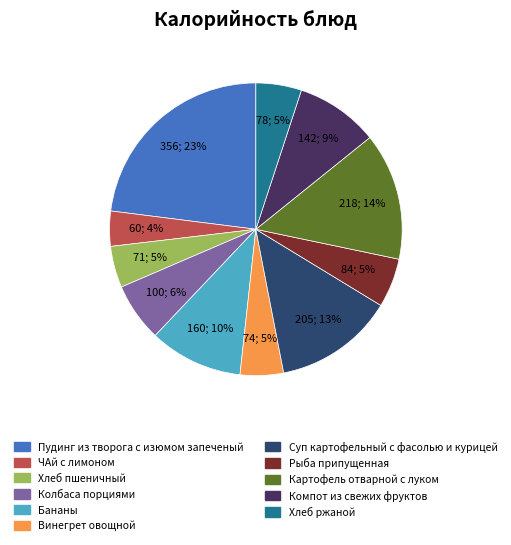

Between Бананы and ЧАй с лимоном, which is larger?

Бананы